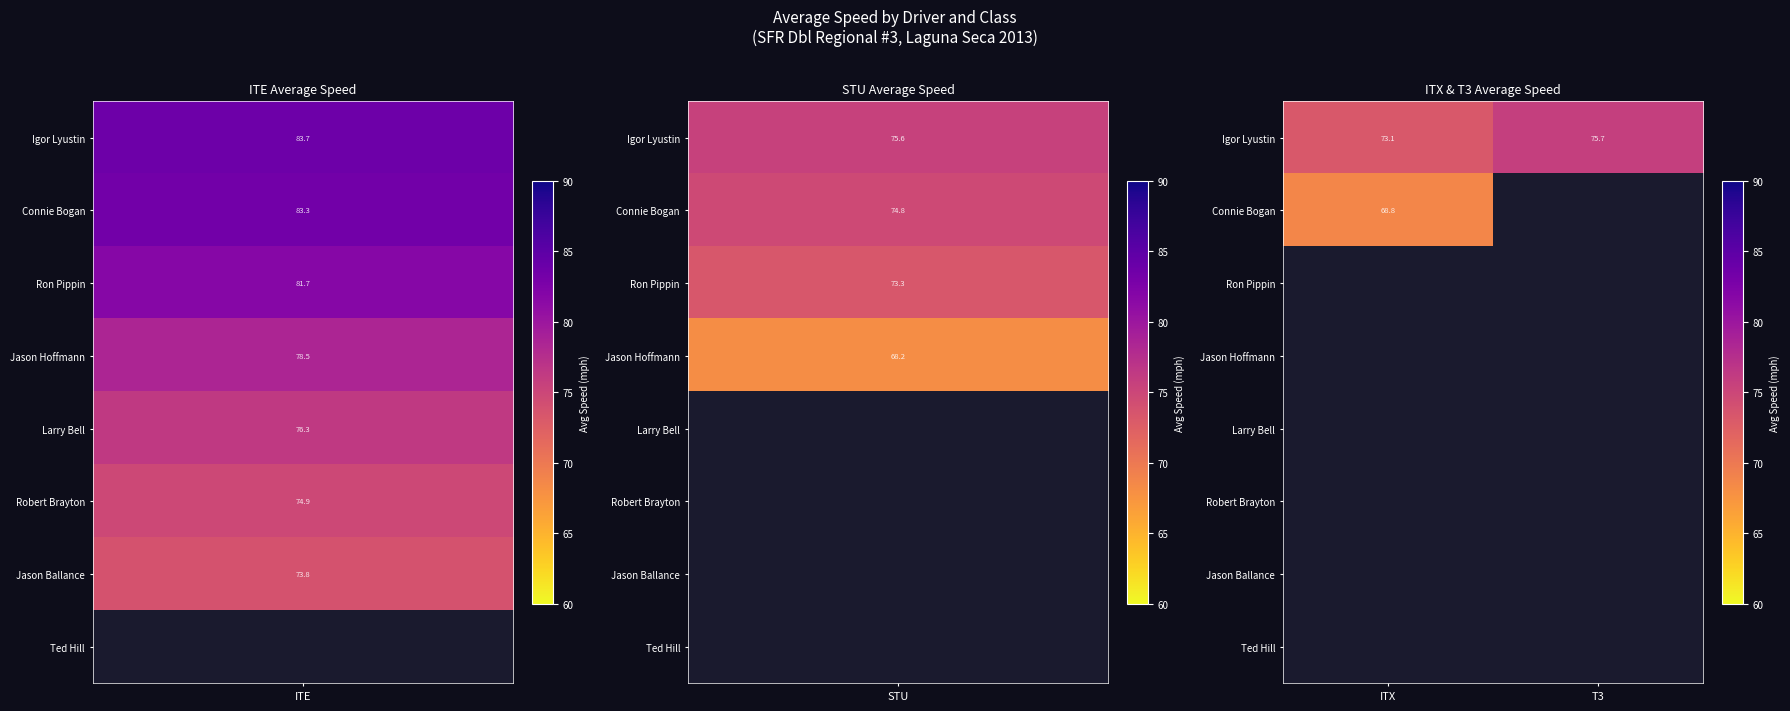

At which label is Igor Lyustin closest to 74?

ITX